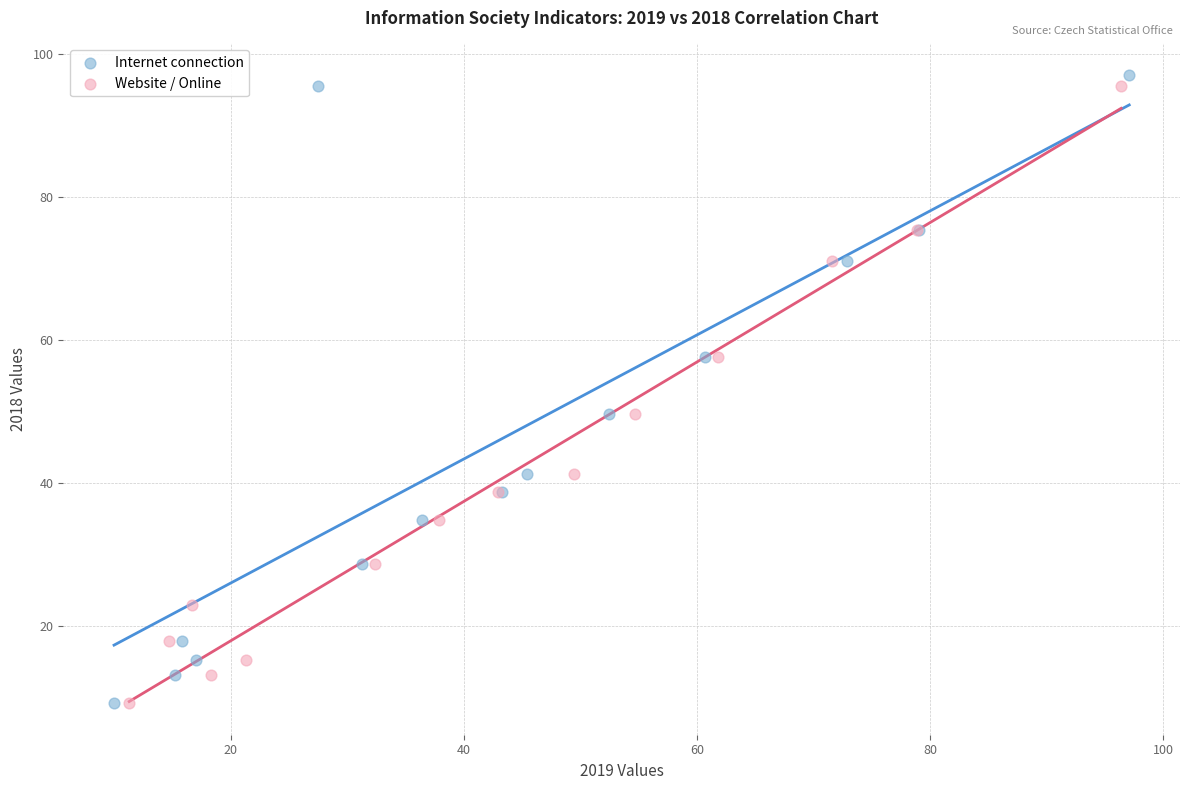

Which series has the widest spread of Y values?

Internet connection